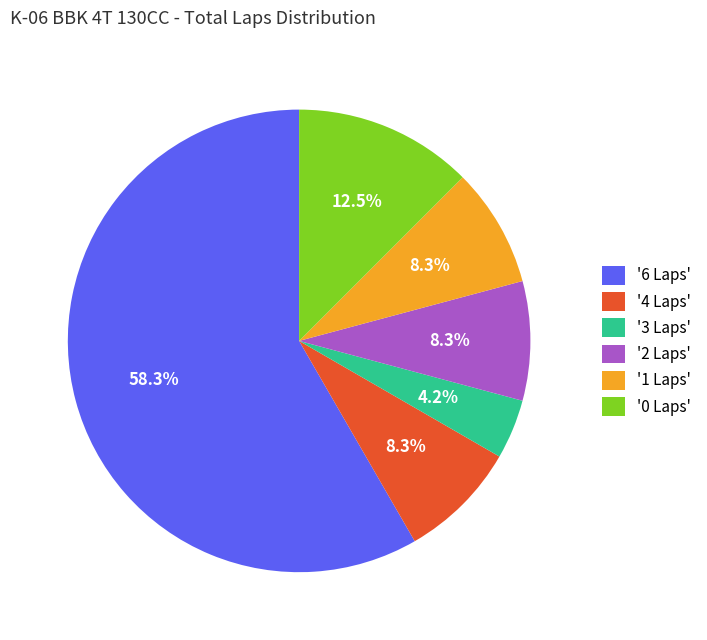

Which has a higher value, '6 Laps' or '3 Laps'?

'6 Laps'